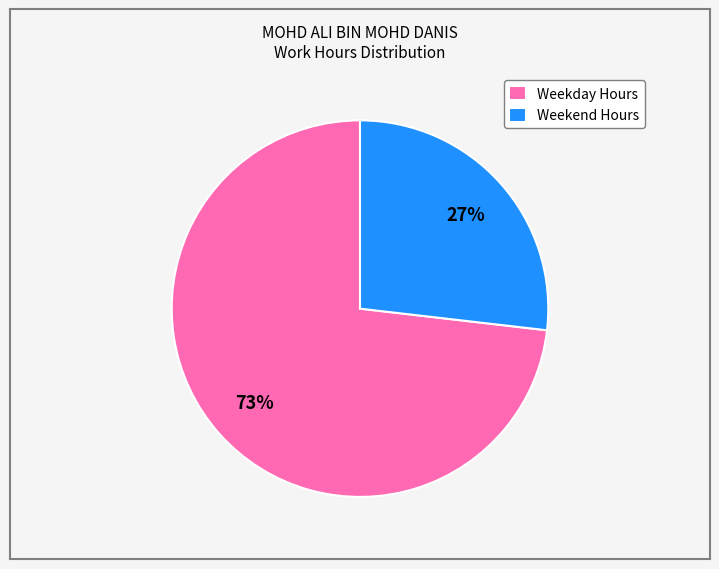

Do Weekday Hours and Weekend Hours together represent more than half of the pie?

Yes